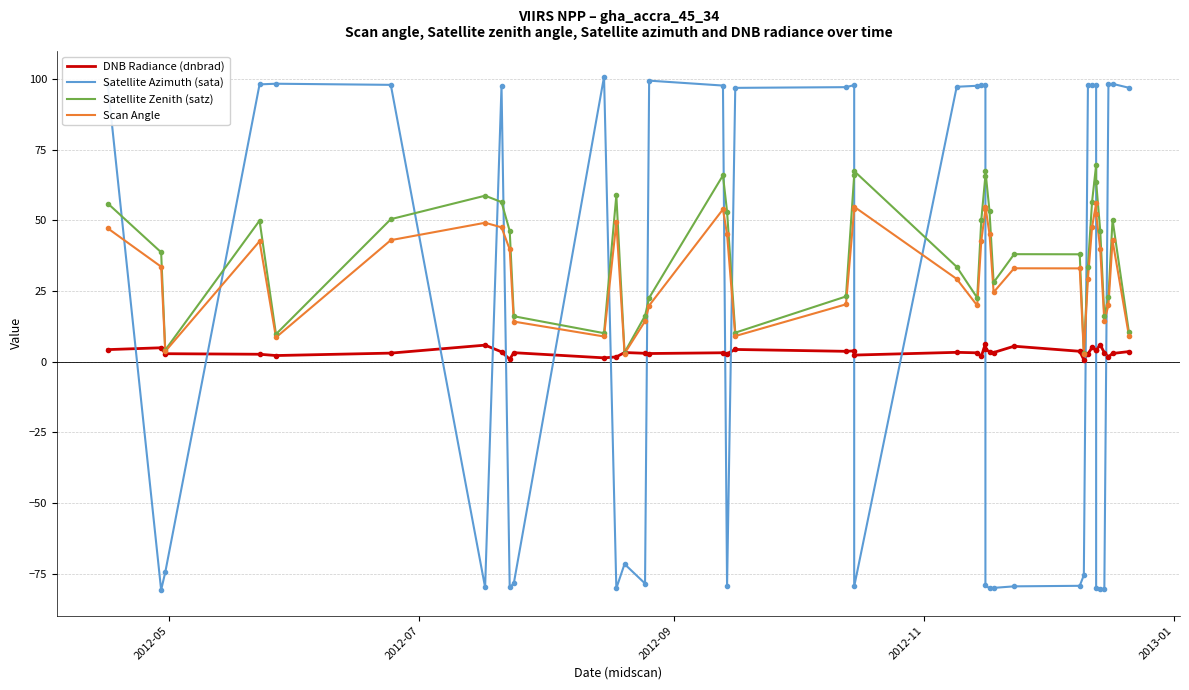

How many lines are shown in the chart?

4